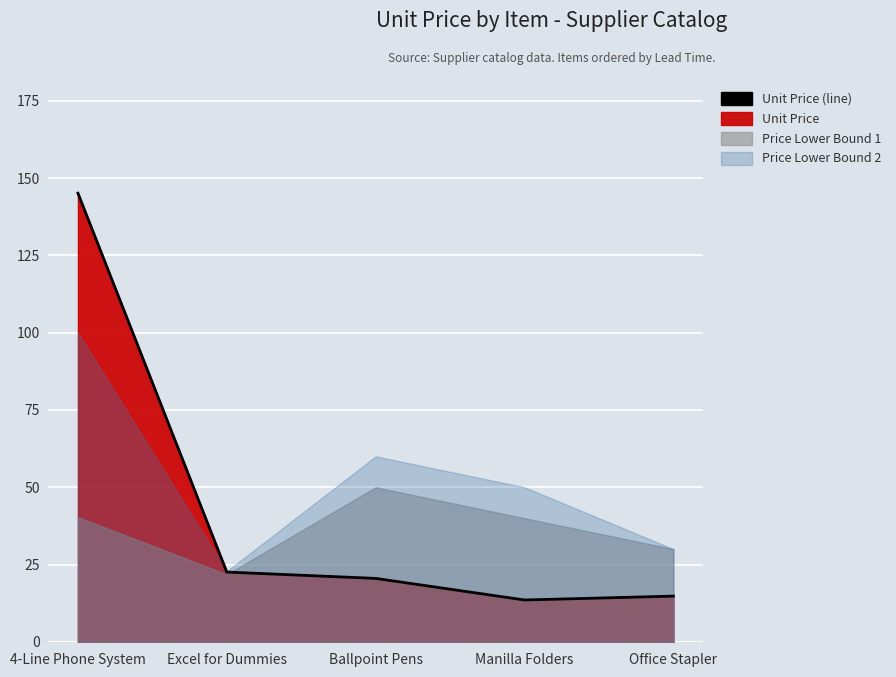

What is the value of the 5th point from the left?

14.8